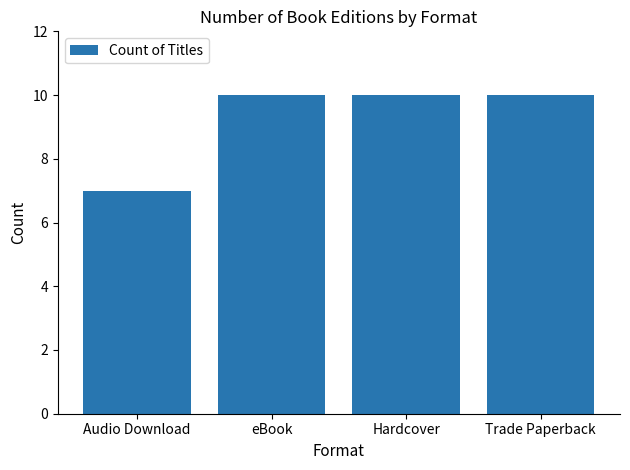

What is the average value?

9